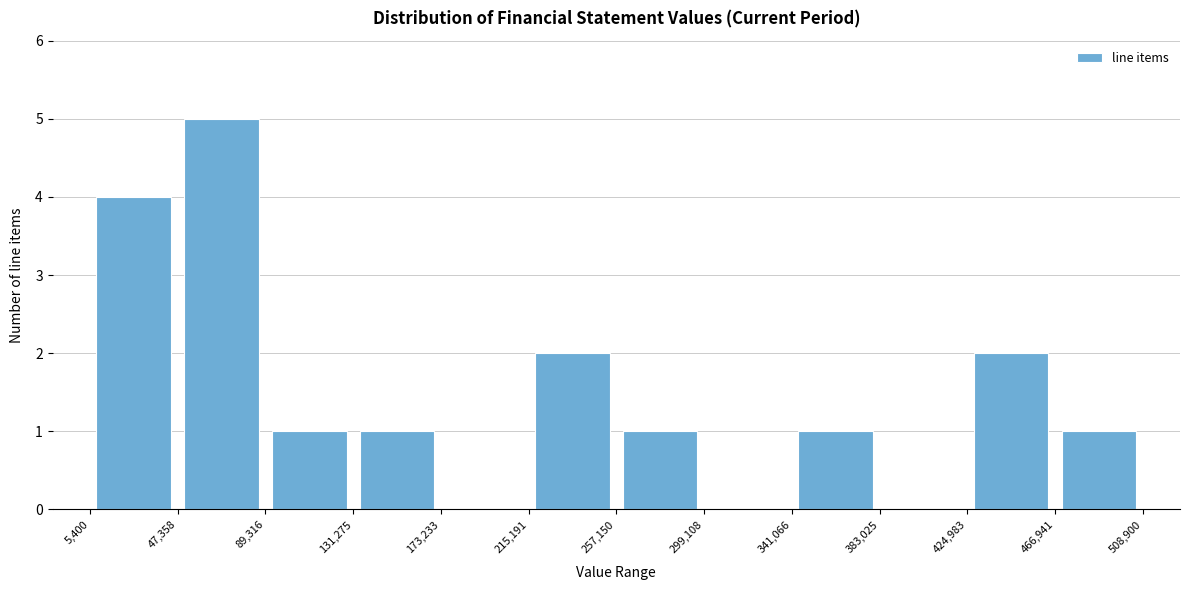

Which range on the x-axis has the tallest bar?

47,358 to 89,316